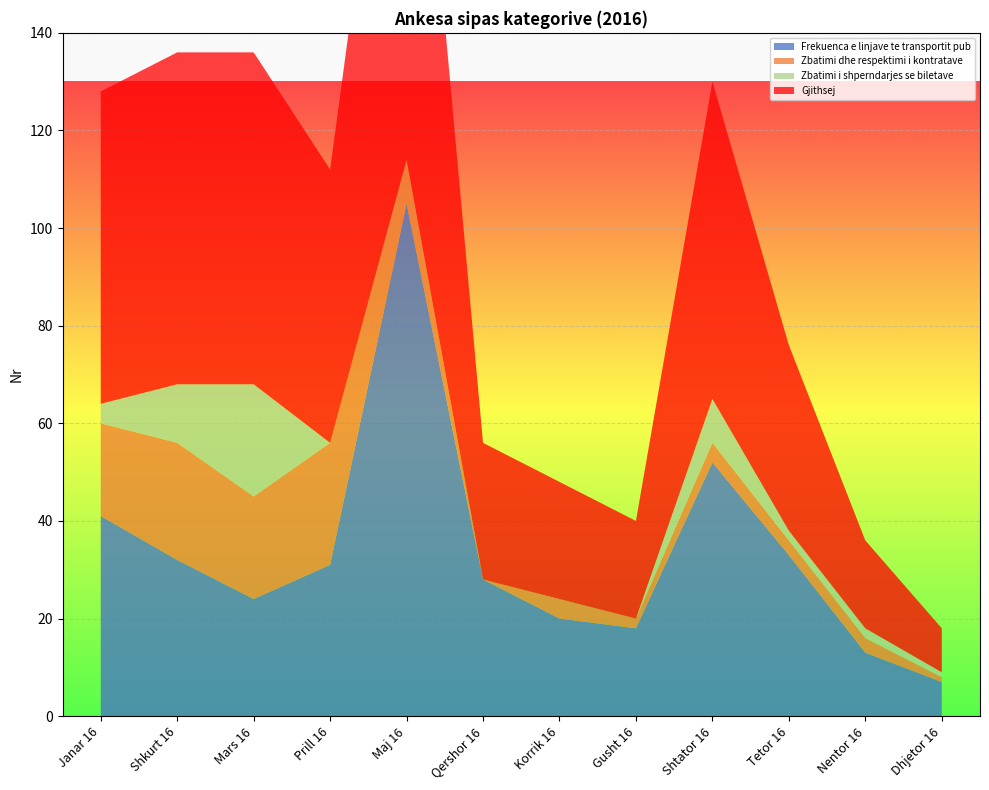

Reading left to right, extract all data points from this chart.

Frekuenca e linjave te transportit pub: Janar 16=41	Shkurt 16=32	Mars 16=24	Prill 16=31	Maj 16=105	Qershor 16=28	Korrik 16=20	Gusht 16=18	Shtator 16=52	Tetor 16=33	Nentor 16=13	Dhjetor 16=7
Zbatimi dhe respektimi i kontratave: Janar 16=19	Shkurt 16=24	Mars 16=21	Prill 16=25	Maj 16=9	Qershor 16=0	Korrik 16=4	Gusht 16=2	Shtator 16=4	Tetor 16=3	Nentor 16=3	Dhjetor 16=1
Zbatimi i shperndarjes se biletave: Janar 16=4	Shkurt 16=12	Mars 16=23	Prill 16=0	Maj 16=0	Qershor 16=0	Korrik 16=0	Gusht 16=0	Shtator 16=9	Tetor 16=2	Nentor 16=2	Dhjetor 16=1
Gjithsej: Janar 16=64	Shkurt 16=68	Mars 16=68	Prill 16=56	Maj 16=114	Qershor 16=28	Korrik 16=24	Gusht 16=20	Shtator 16=65	Tetor 16=38	Nentor 16=18	Dhjetor 16=9